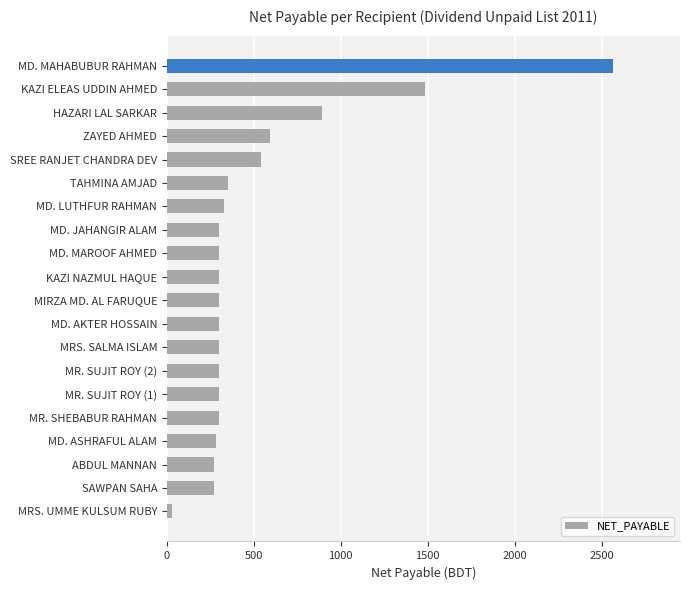

Is it true that the value at SAWPAN SAHA is 270.0?

True